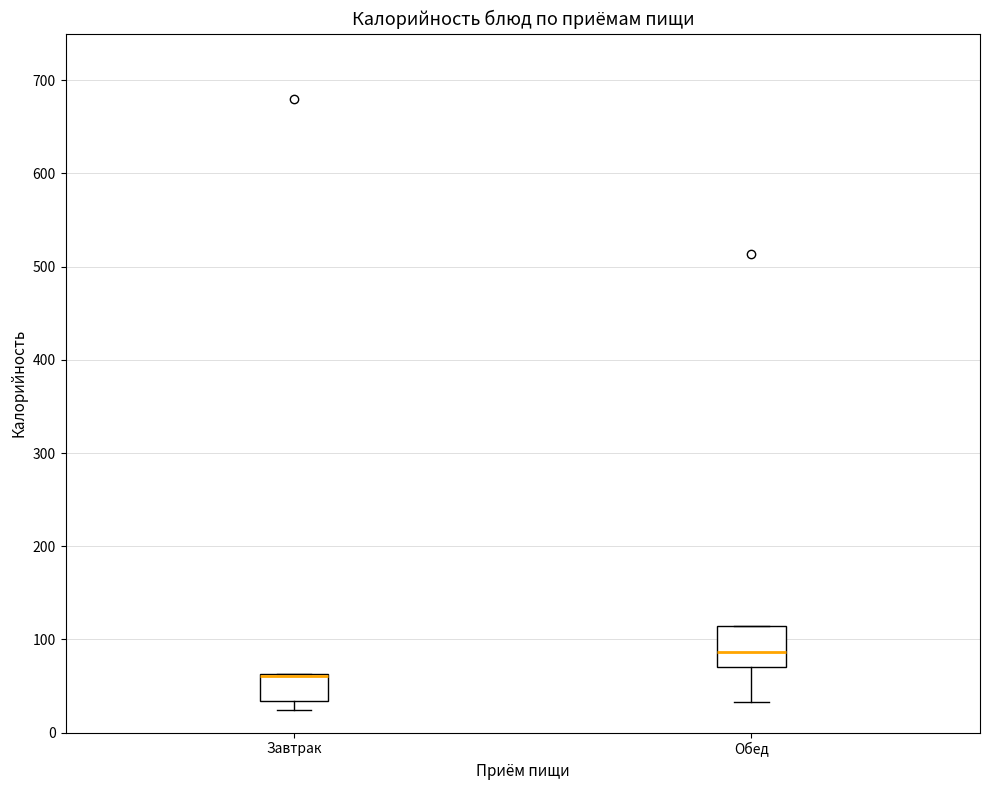

Where does the lower whisker of the box for Обед end on the y-axis? The values are not printed on the chart, so give them approximately, as read against the axis.

30